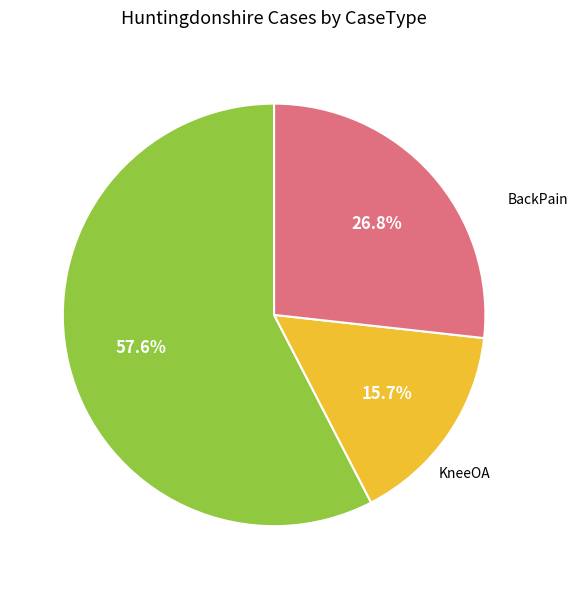

Is there any slice that represents more than half of the pie?

Yes